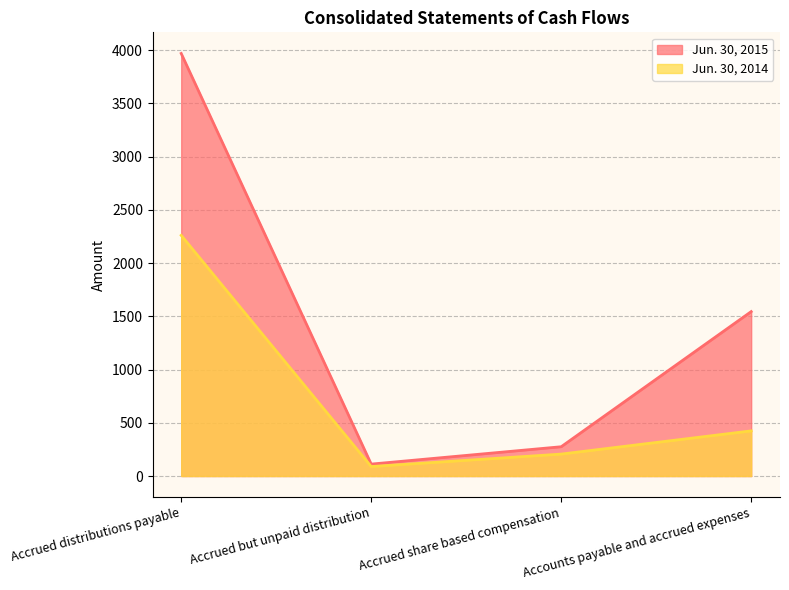

The Jun. 30, 2015 series shows 2569 at Accrued distributions payable. True or false?

False